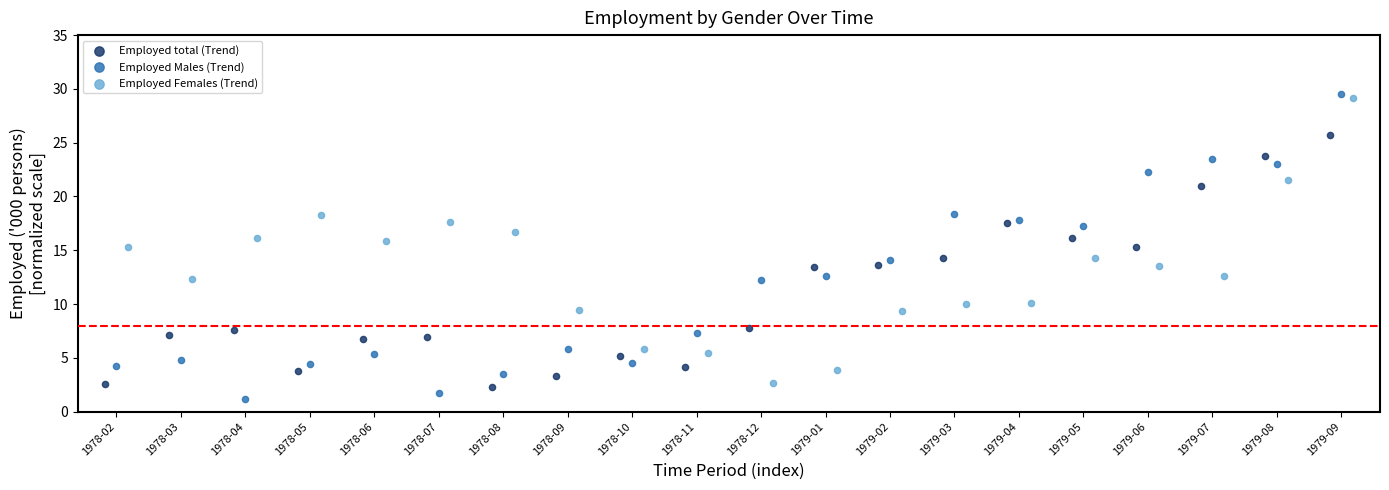

Which series contains the lowest Y value?

Employed Males (Trend)